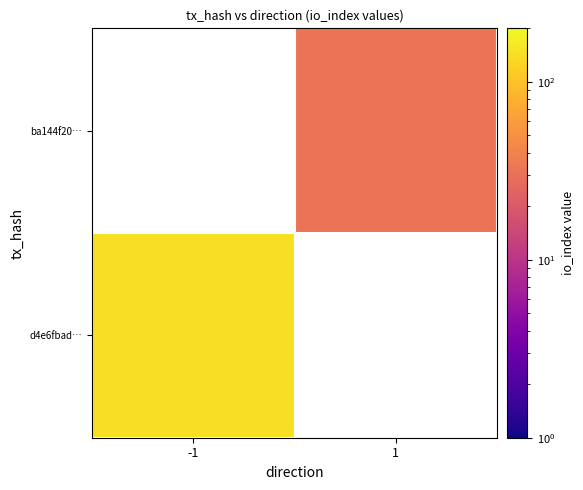

At which label does d4e6fbad… reach its peak?

-1